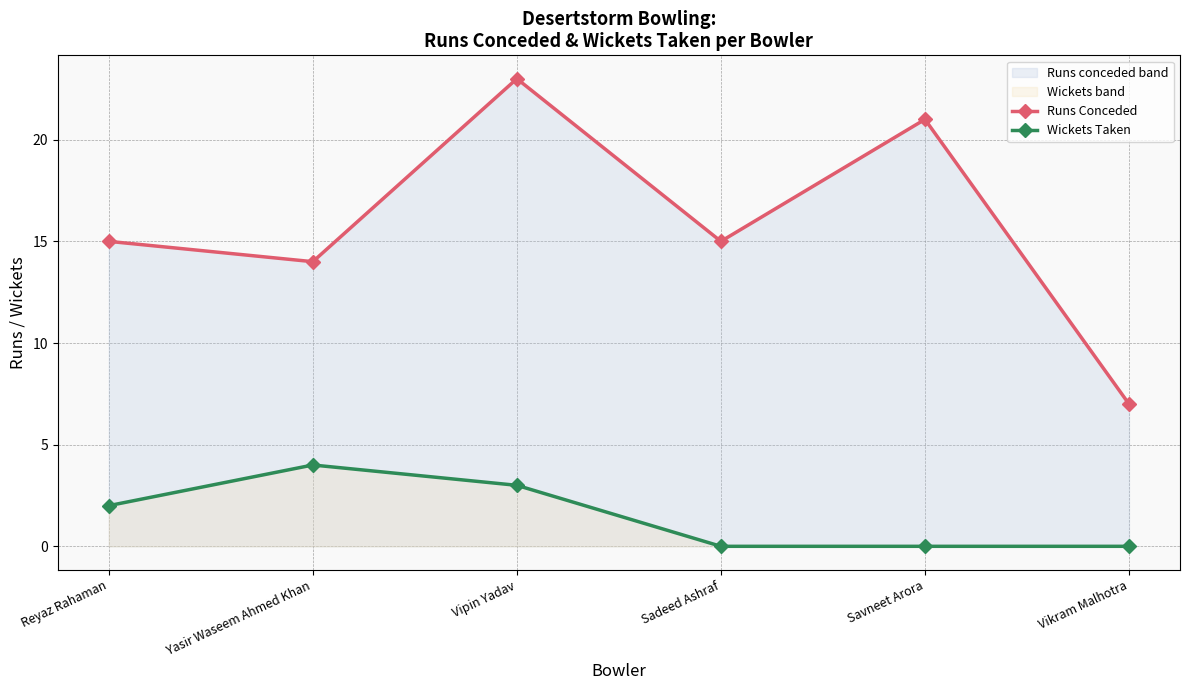

Rank the series by their maximum value, from lowest to highest.

Wickets Taken, Runs Conceded